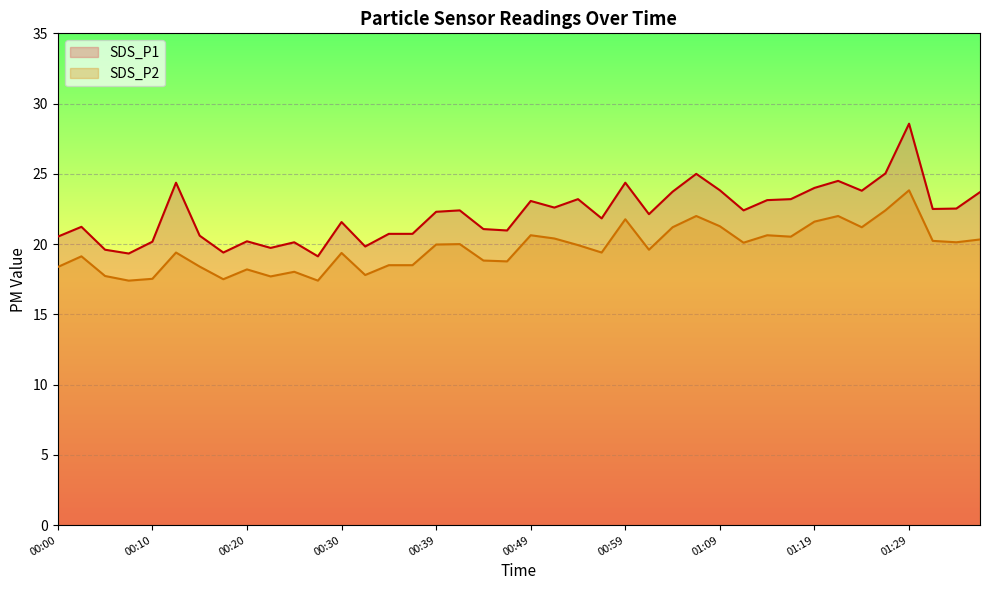

How many interior local valleys does the SDS_P2 series have?

12